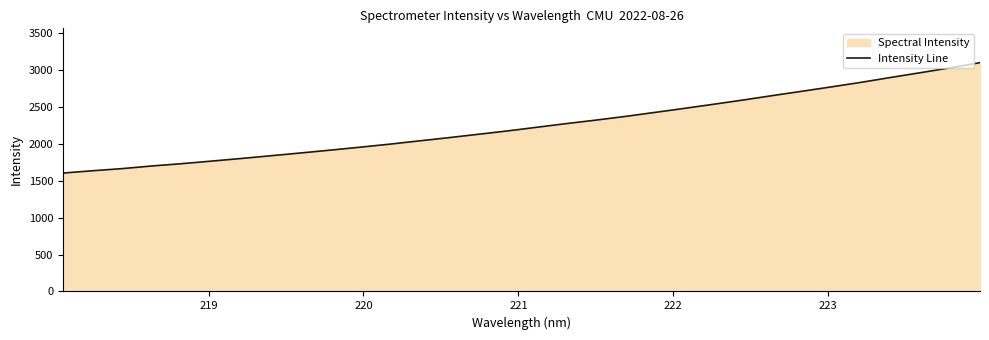

What is the maximum value shown in the chart?

3101.7